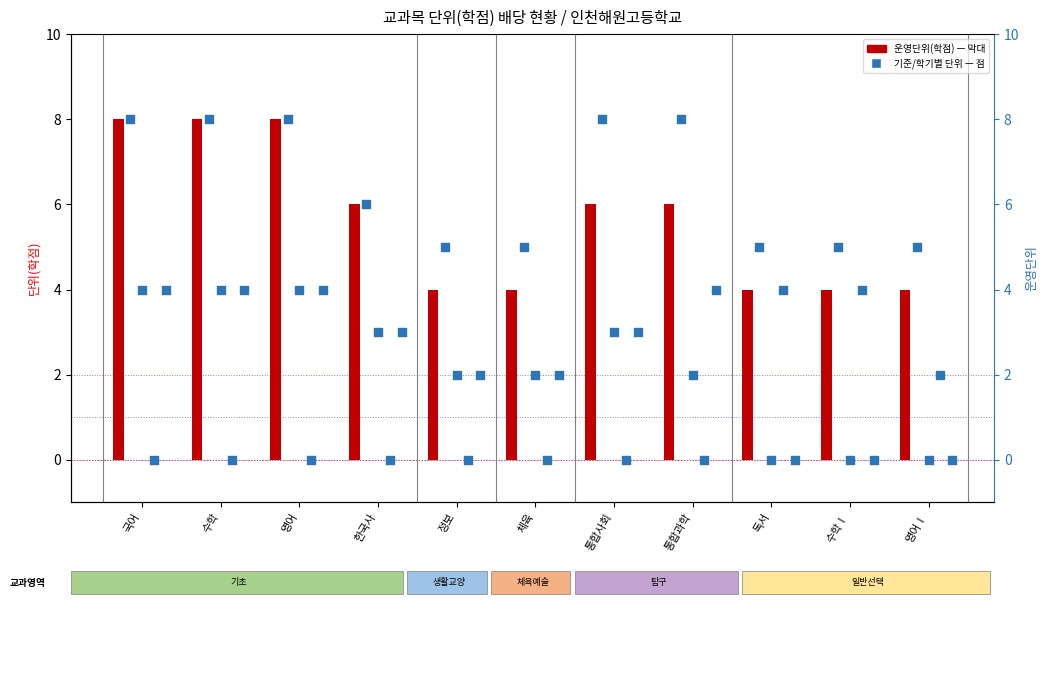

At how many categories does at least one series exceed 3?

11